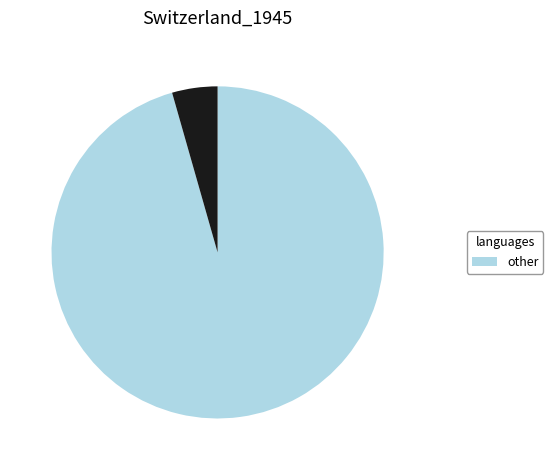

How many segments does this pie chart have?

2